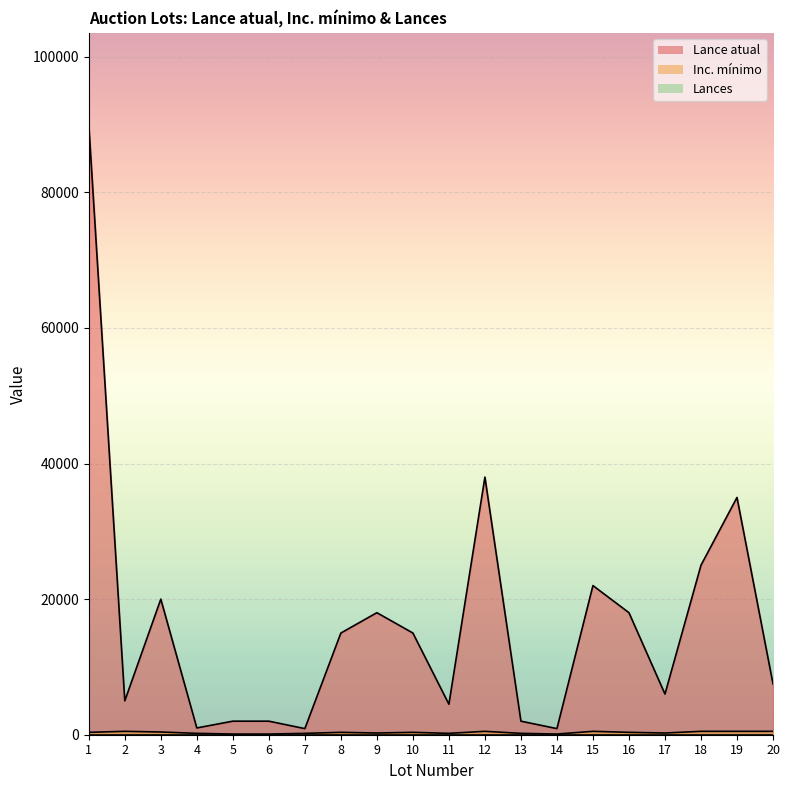

Between 10 and 14, which series saw the biggest shift?

Lance atual